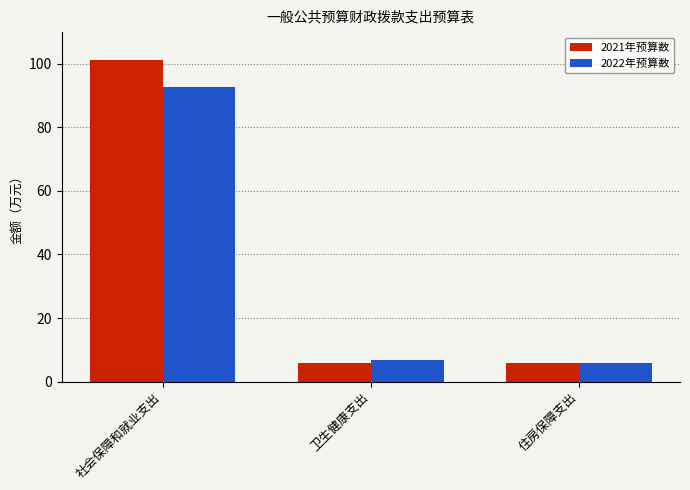

Which series has the largest range (max minus min)?

2021年预算数